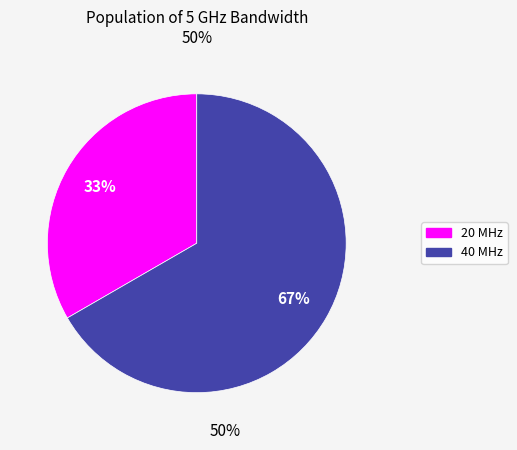

What percentage is the 20 MHz slice, to the nearest percent?

33%